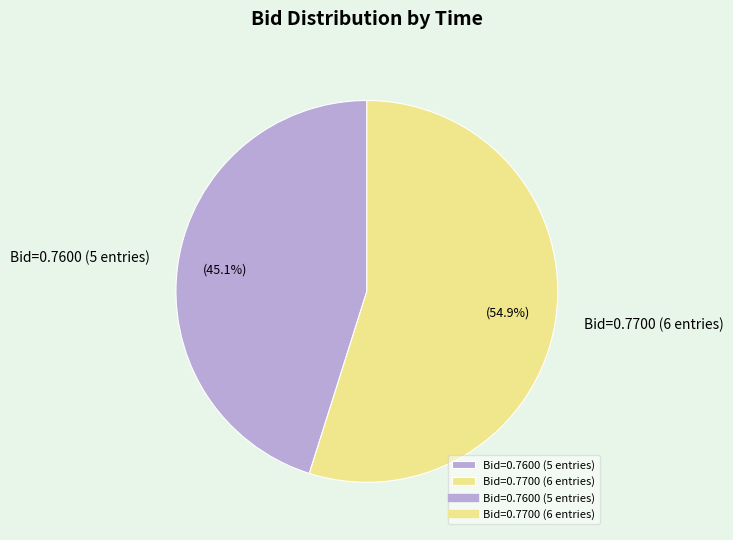

What is the majority slice?

Bid=0.7700 (6 entries)